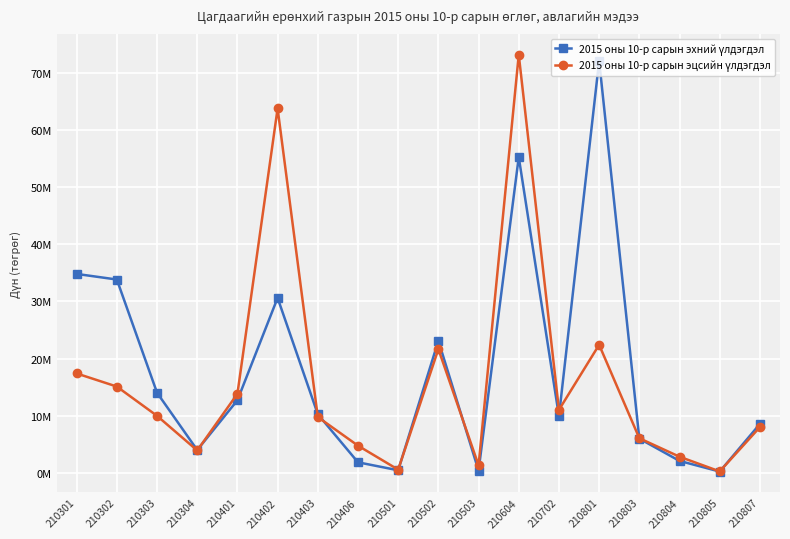

Which category has the lowest value in the 2015 оны 10-р сарын эцсийн үлдэгдэл series?

210805